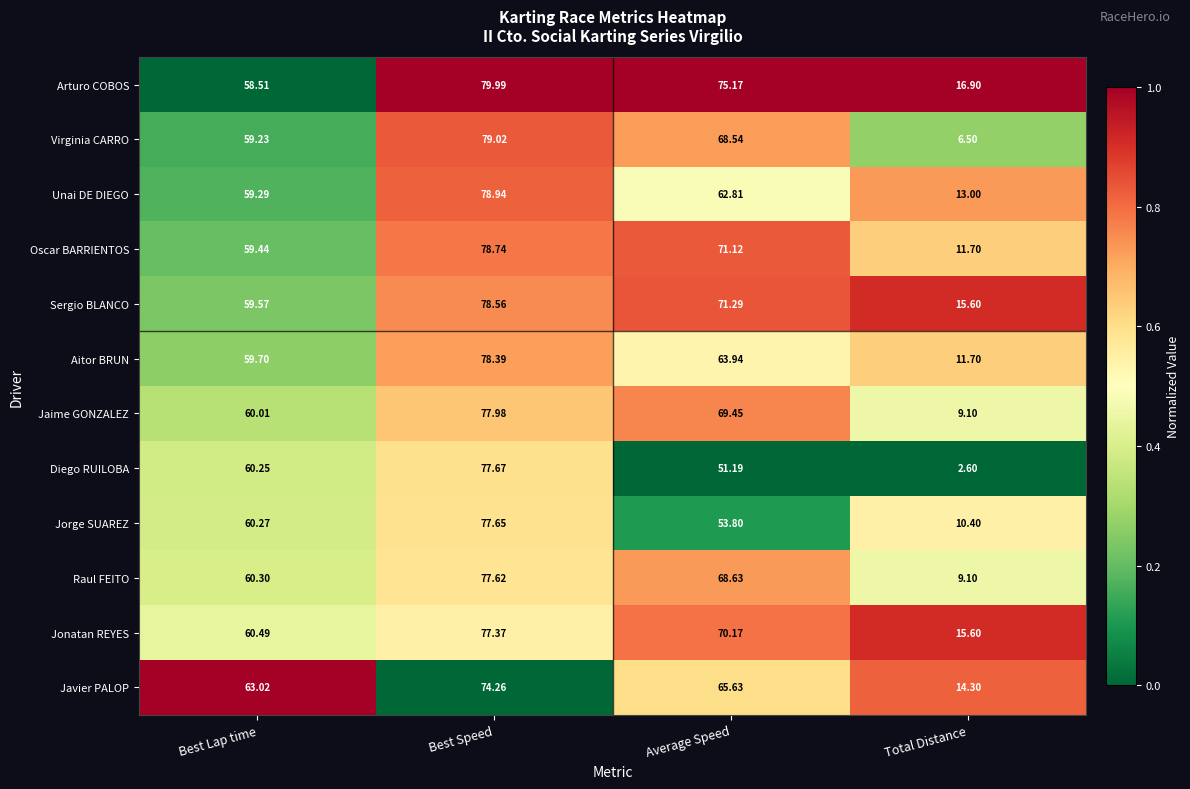

At which label is Diego RUILOBA closest to 40?

Average Speed